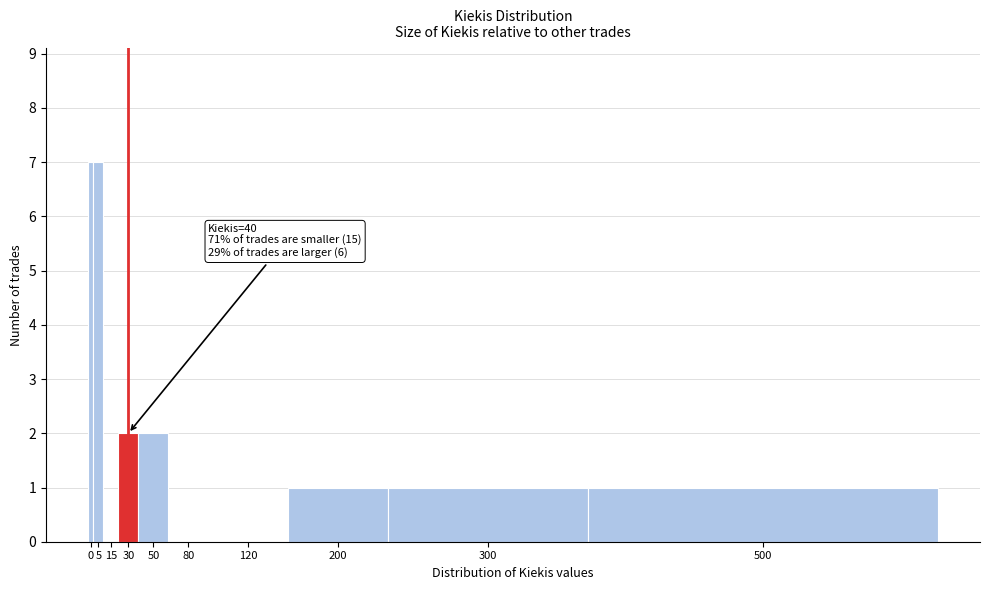

Reading left to right, transcribe all the data shown in this chart.

0=7	5=7	15=0	30=2	50=2	80=0	120=0	200=1	300=1	500=1